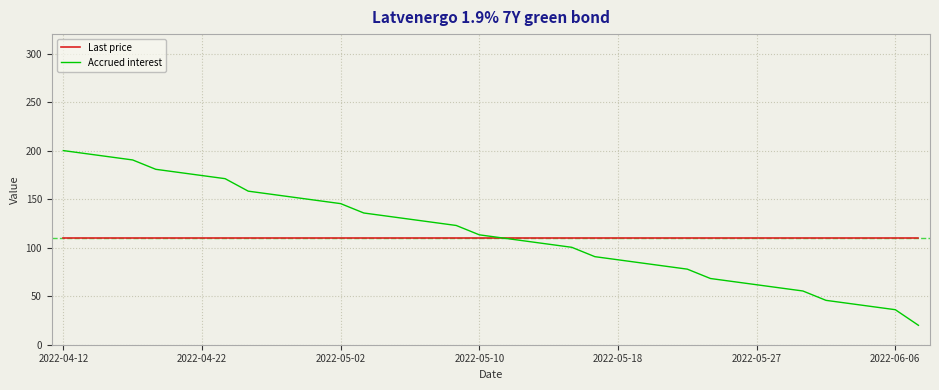

Which series has the widest spread of values?

Accrued interest